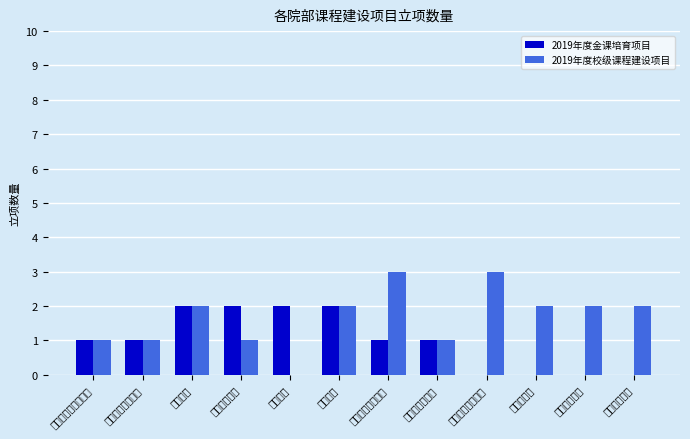

What is the difference between the highest and lowest values at 飞行学院?

2